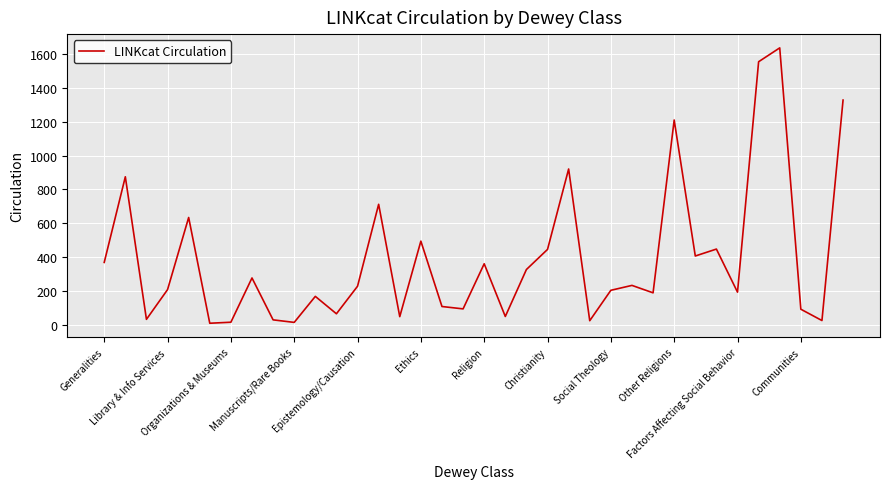

Count the number of categories in the chart.

36